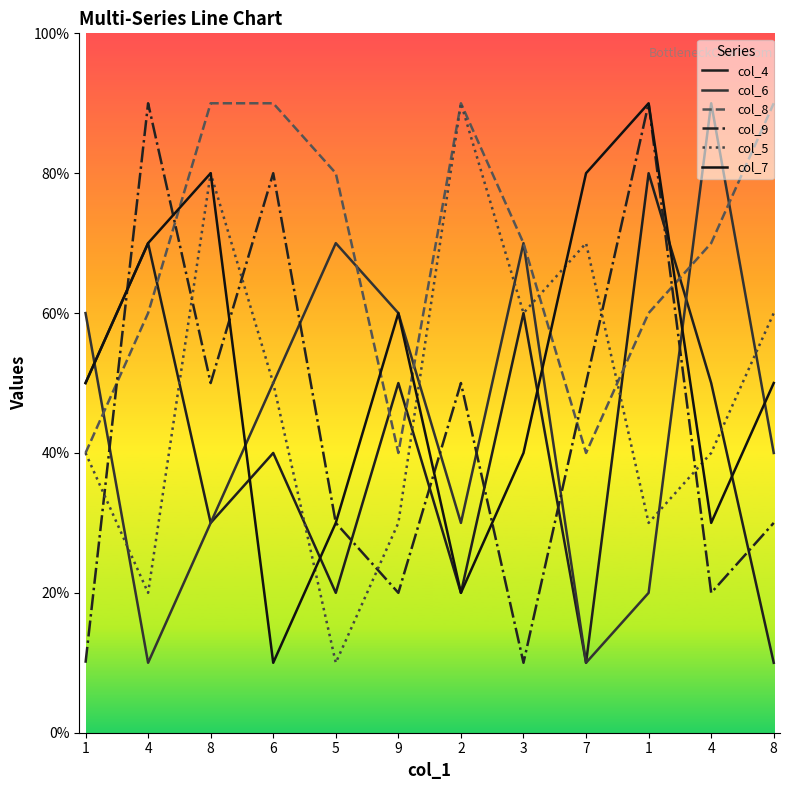

At how many categories does at least one series exceed 4?

12